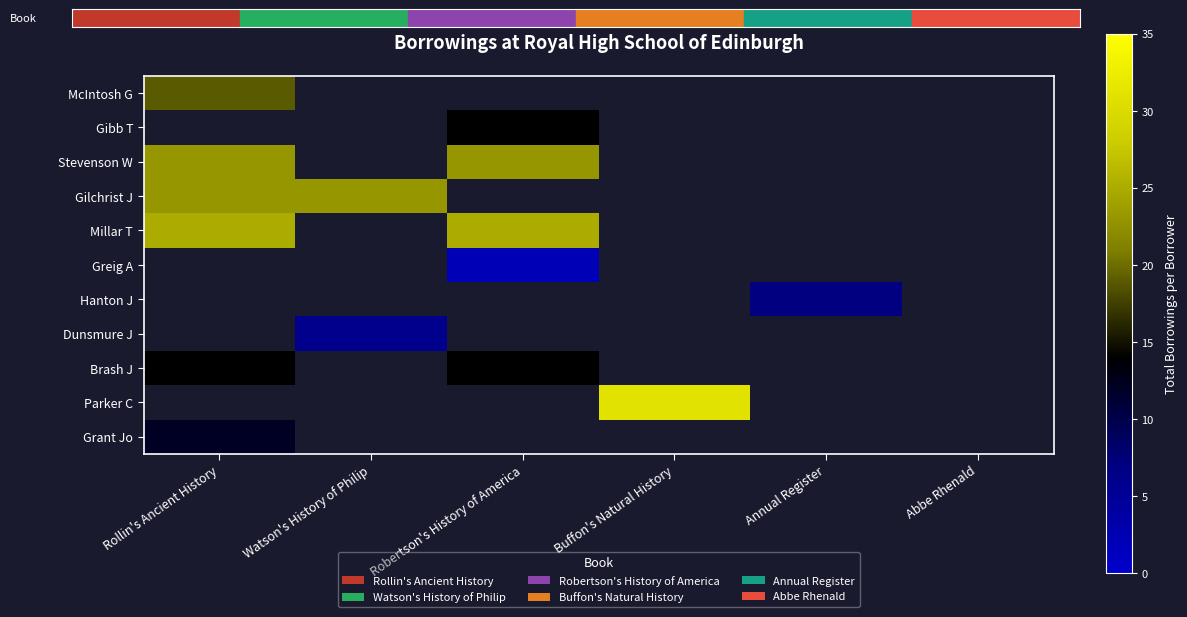

At how many categories does at least one series exceed 21?

4